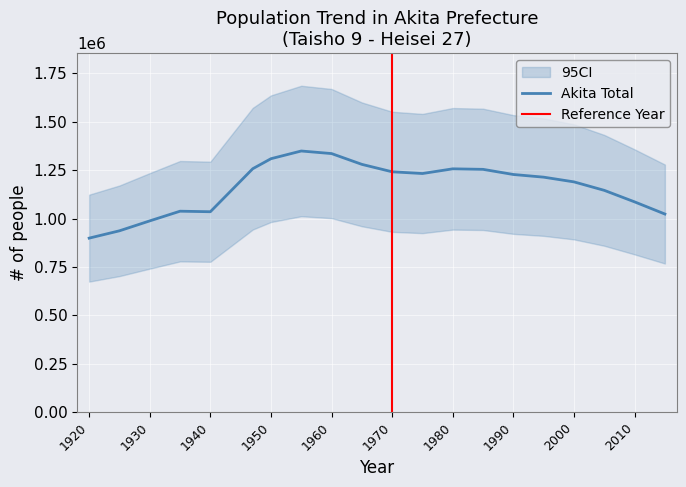

The value at 1940 is 721886. True or false?

False